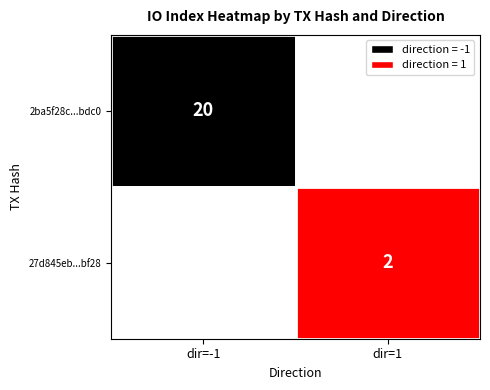

What is the greatest value displayed?

20